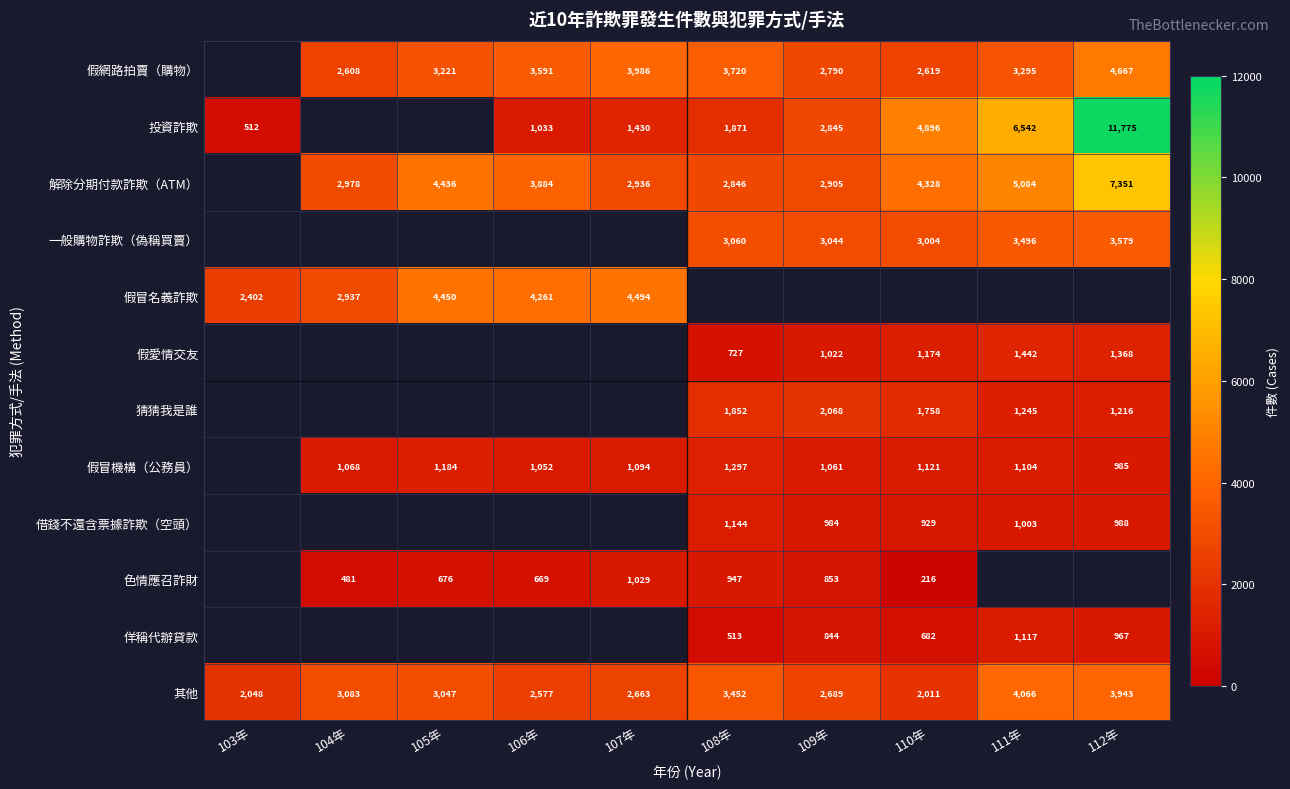

The value of 一般購物詐欺（偽稱買賣） at 112年 is 5580. True or false?

False